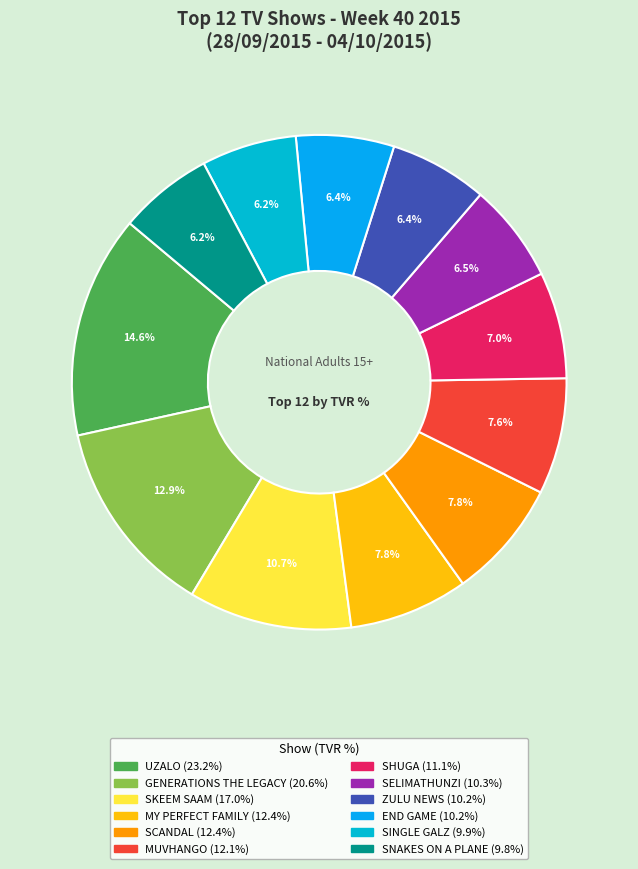

Is the sum of MY PERFECT FAMILY and SNAKES ON A PLANE greater than half?

No